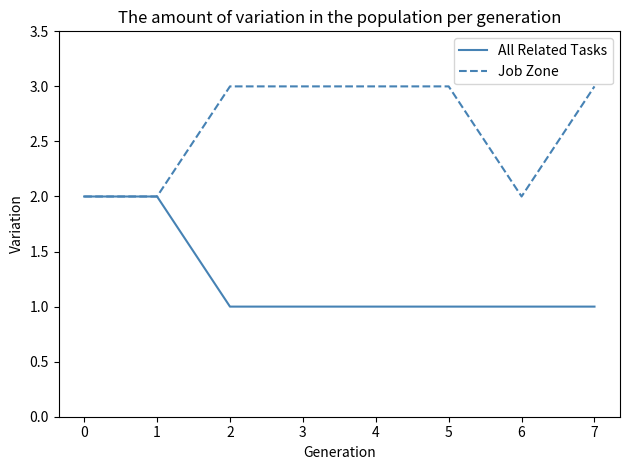

At how many categories does at least one series exceed 1?

8